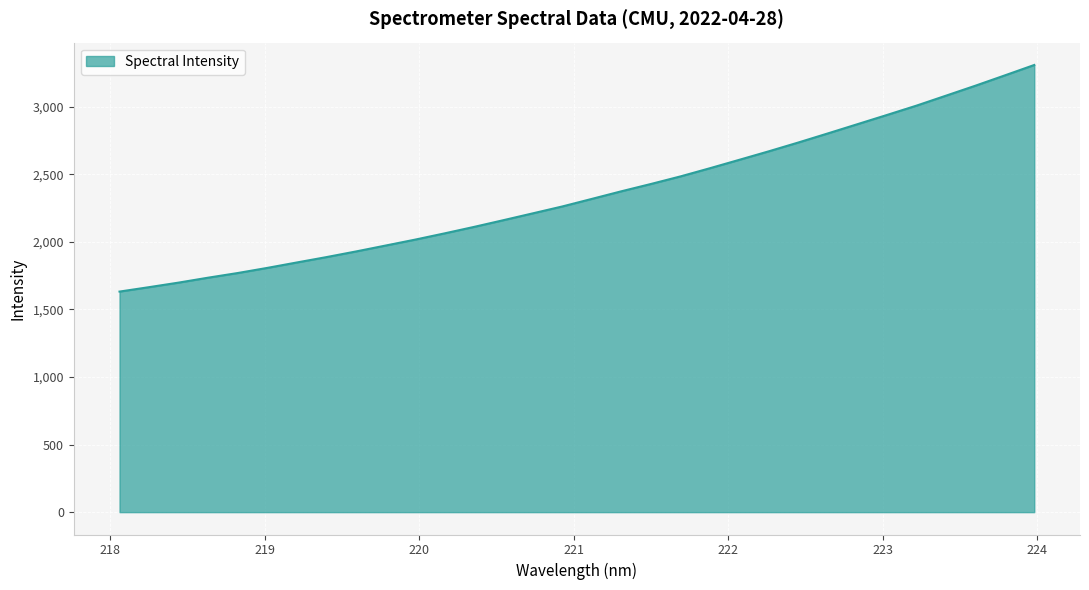

What is the greatest value displayed?

3309.4